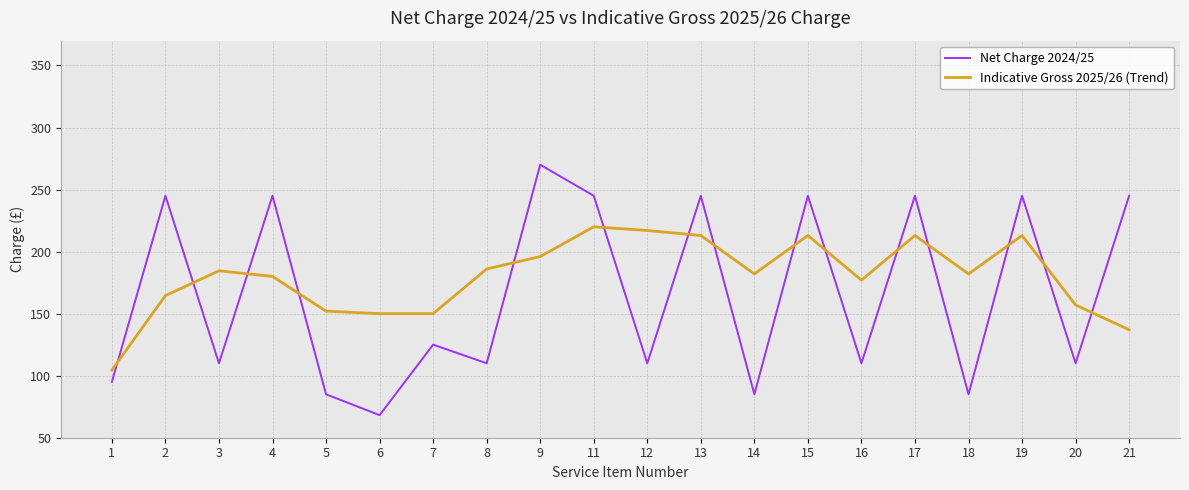

What is the sum of all Net Charge 2024/25 values?

3323.2